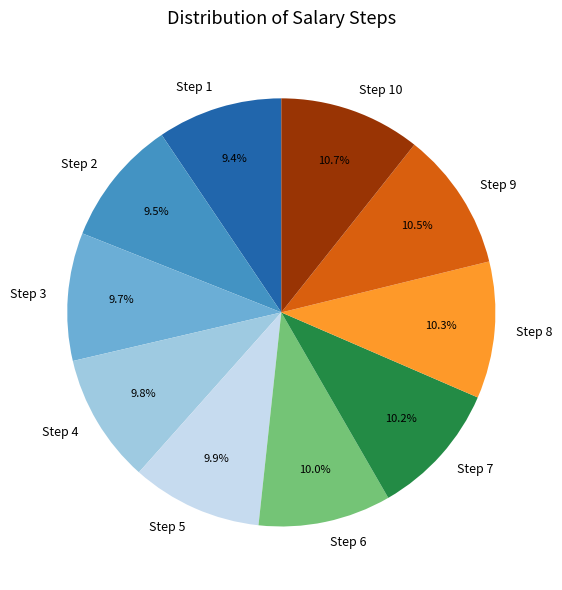

What is the ratio of the value at Step 10 to the value at Step 8?

1.0